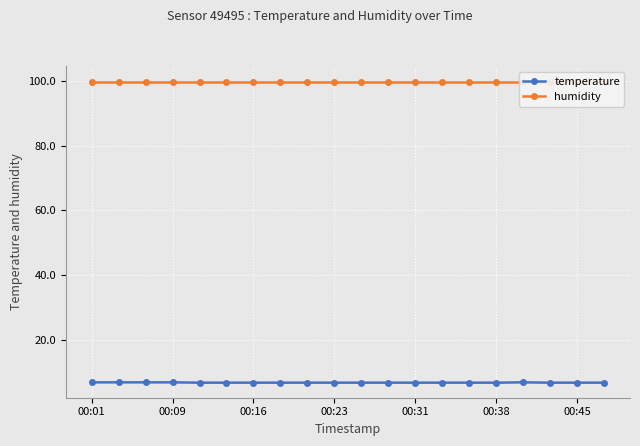

Is it true that temperature equals 6.7 at 00:31?

True